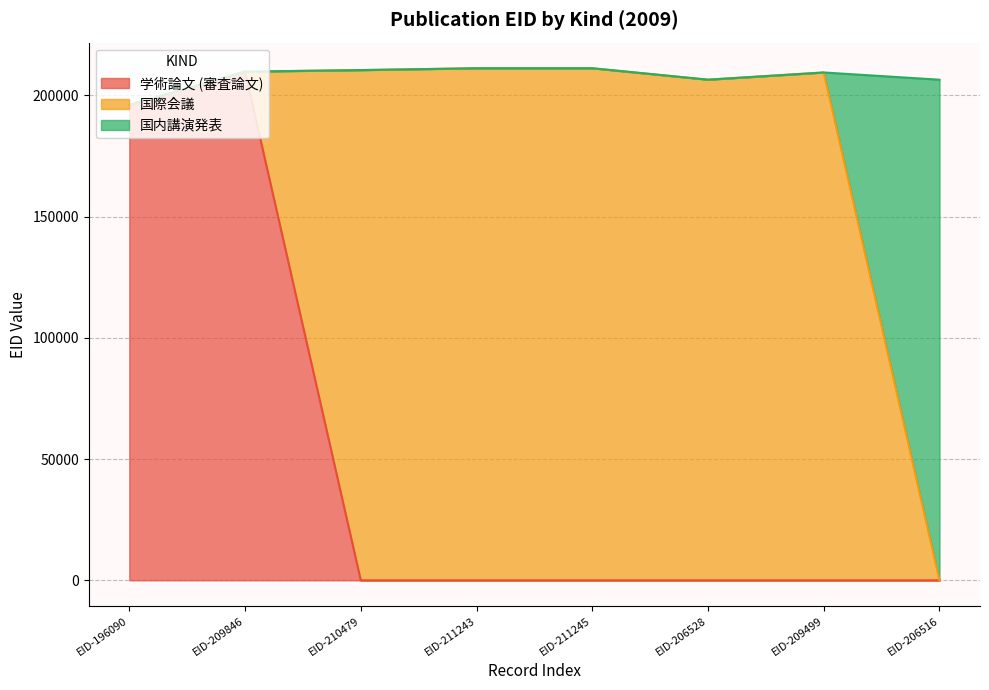

The 学術論文 (審査論文) series shows 121793 at EID-211245. True or false?

False